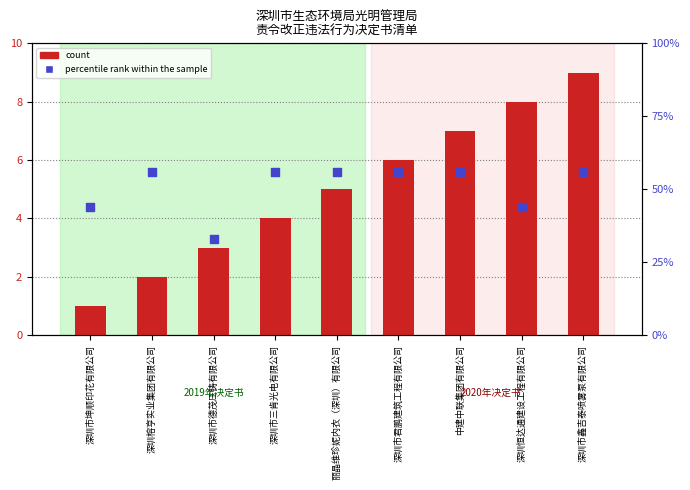

At how many categories does at least one series exceed 21?

9